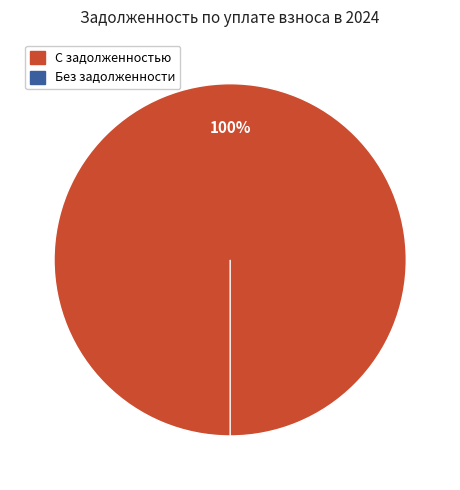

Is the sum of 7 and 5 greater than half?

No